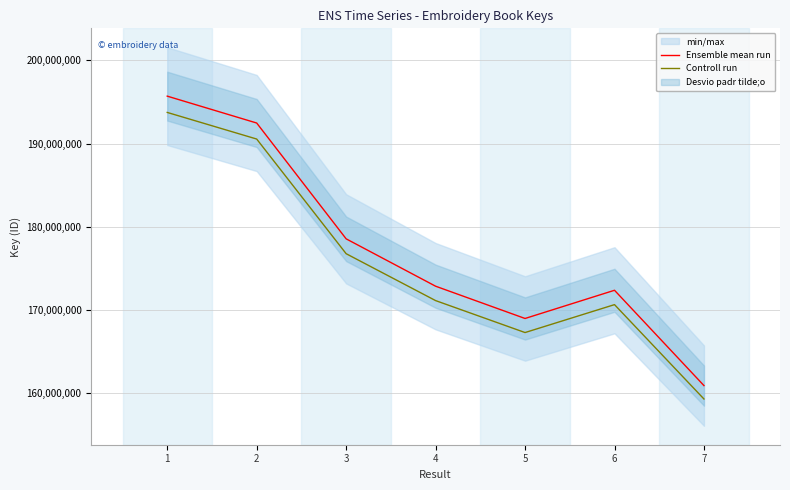

What is the difference between the maximum and minimum values in the Ensemble mean run series?

34765058.0